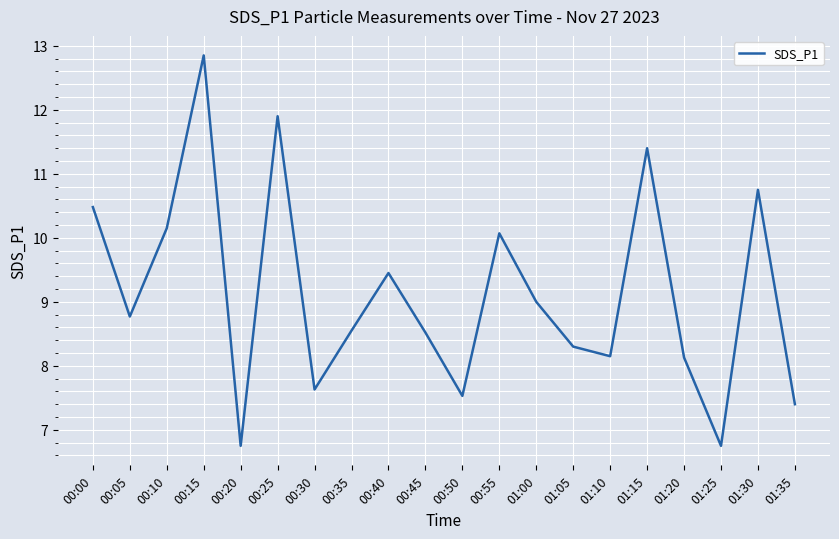

What position from the right is 00:55?

9